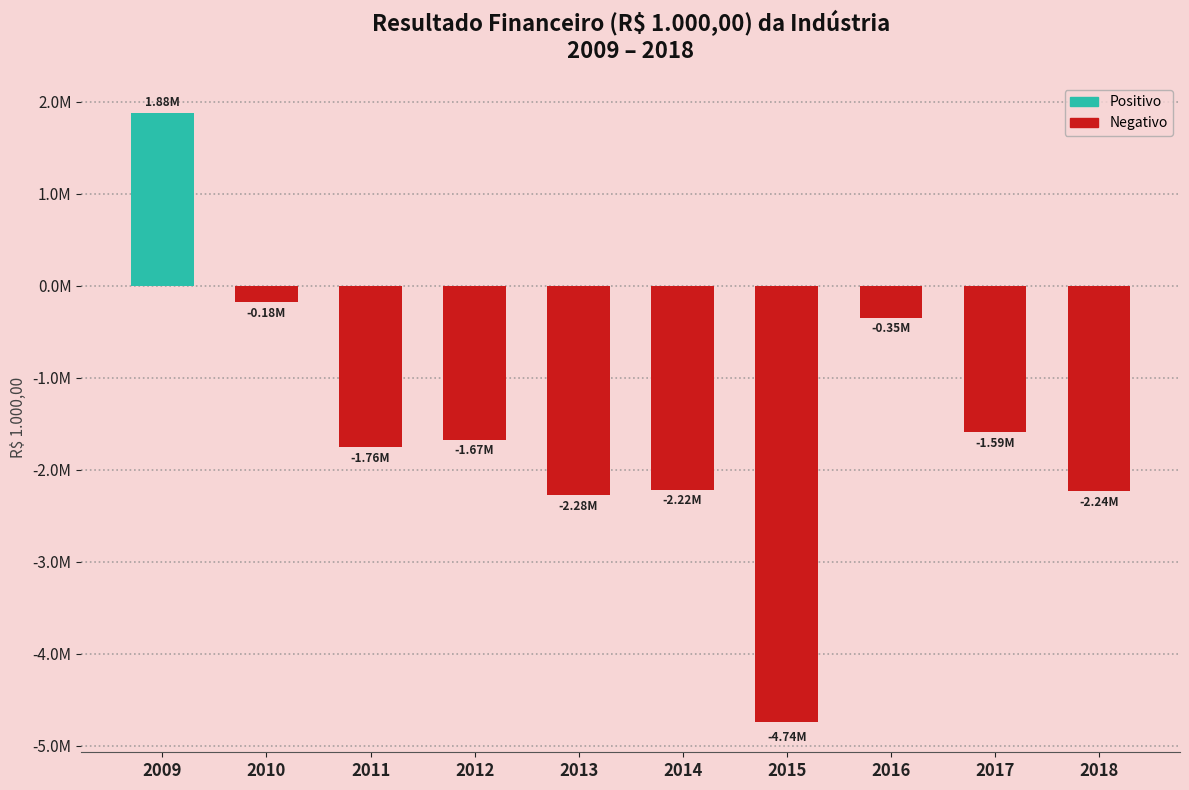

Between 2010 and 2012, which is larger?

2010